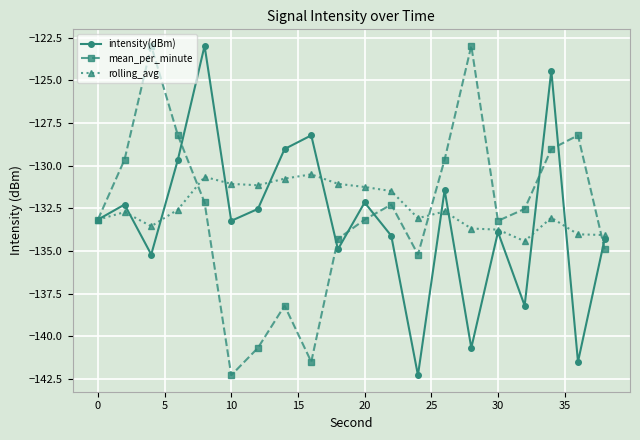

What is the sum of all intensity(dBm) values?

-2664.2